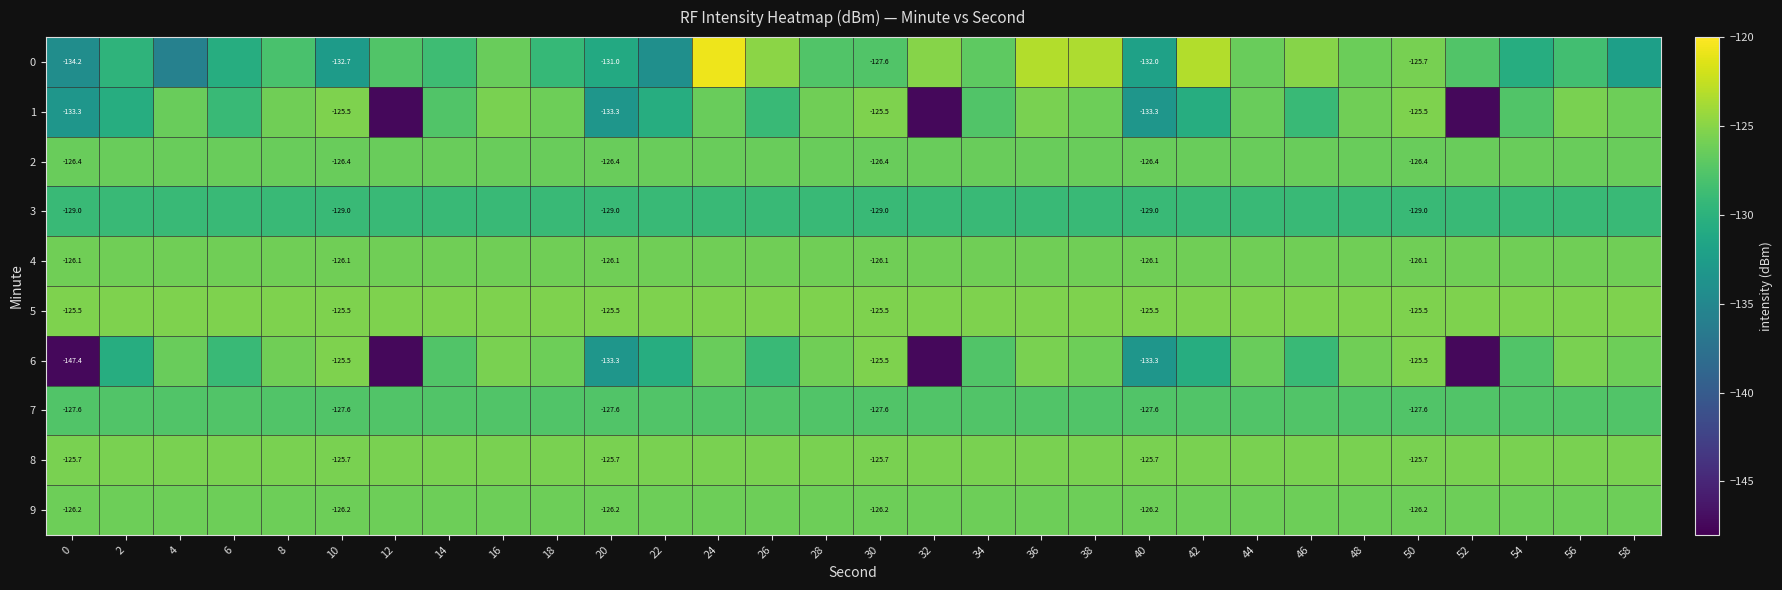

Between 18 and 6, which is larger?

18